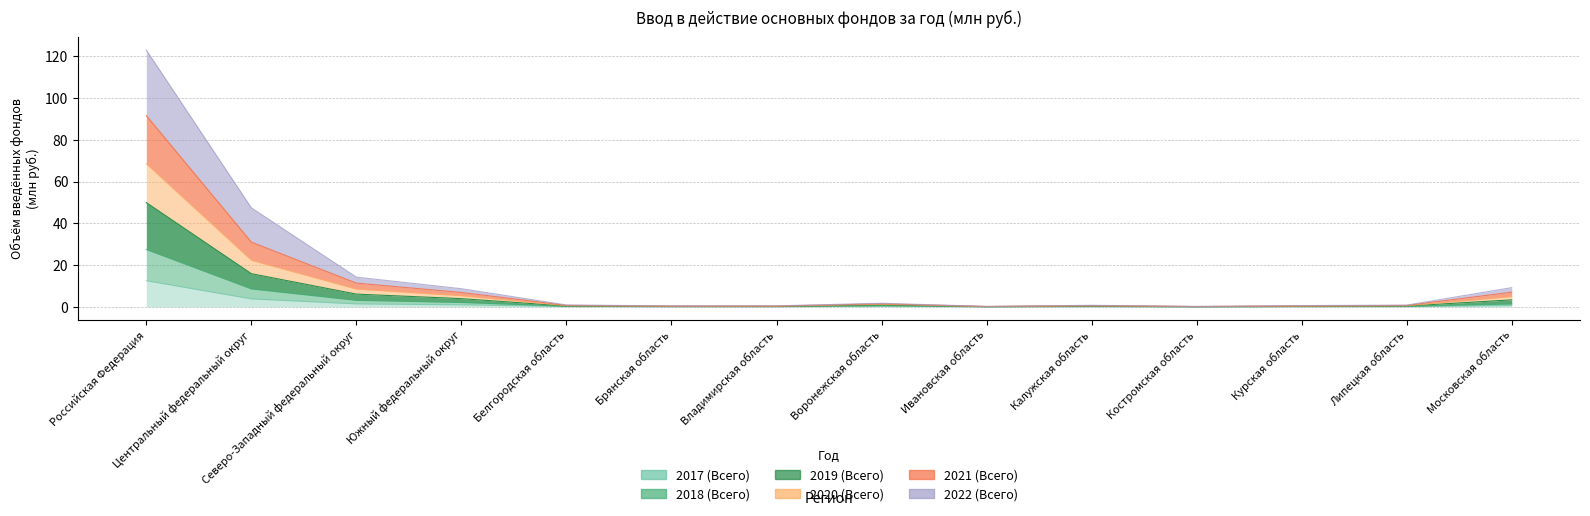

What is the difference between the highest and lowest values at Владимирская область?

0.4